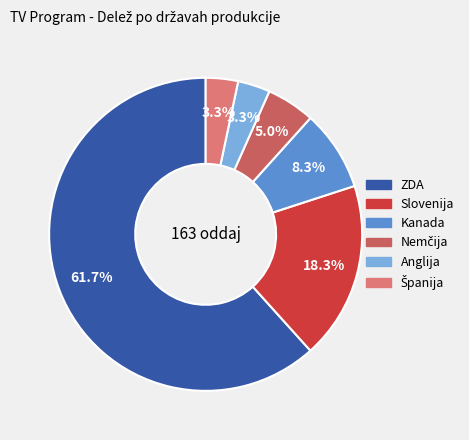

Which slice is the largest?

ZDA